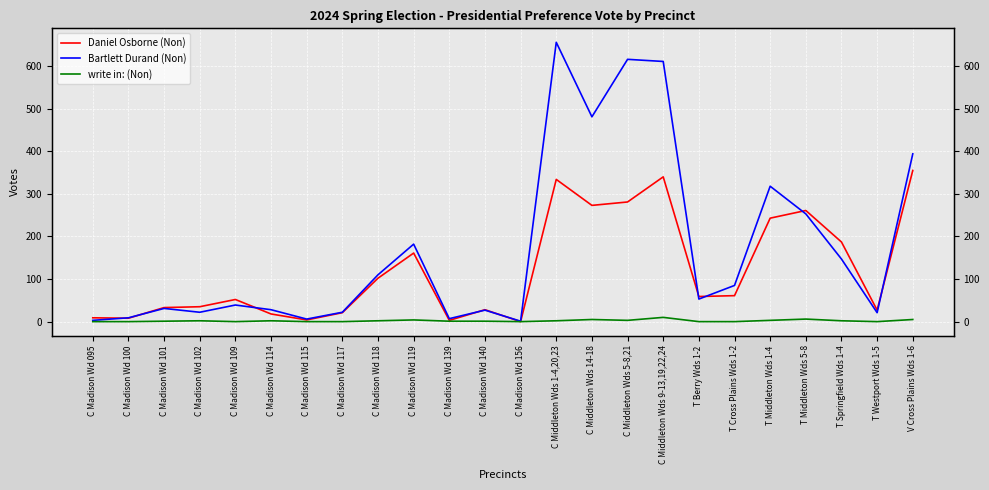

True or false: Daniel Osborne (Non) and write in: (Non) intersect in this chart.

False